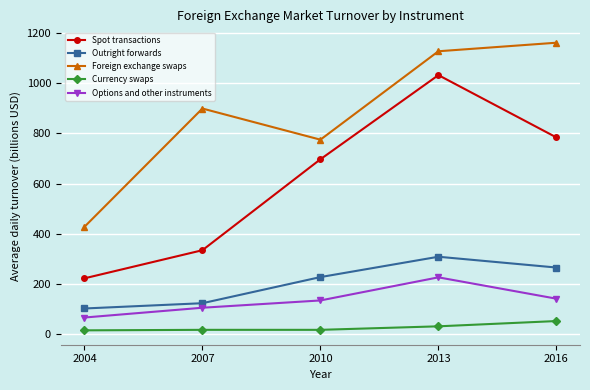

What are all the series names shown in the legend?

Spot transactions, Outright forwards, Foreign exchange swaps, Currency swaps, Options and other instruments